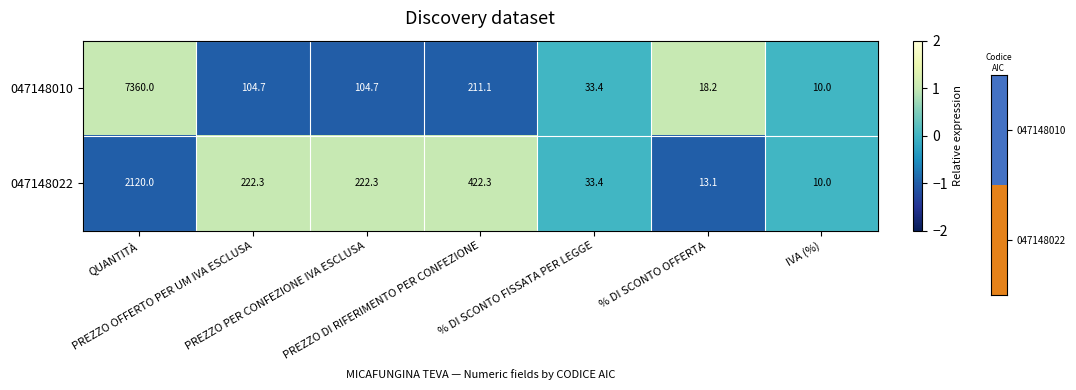

What is the average value of the 047148010 series?

1120.3